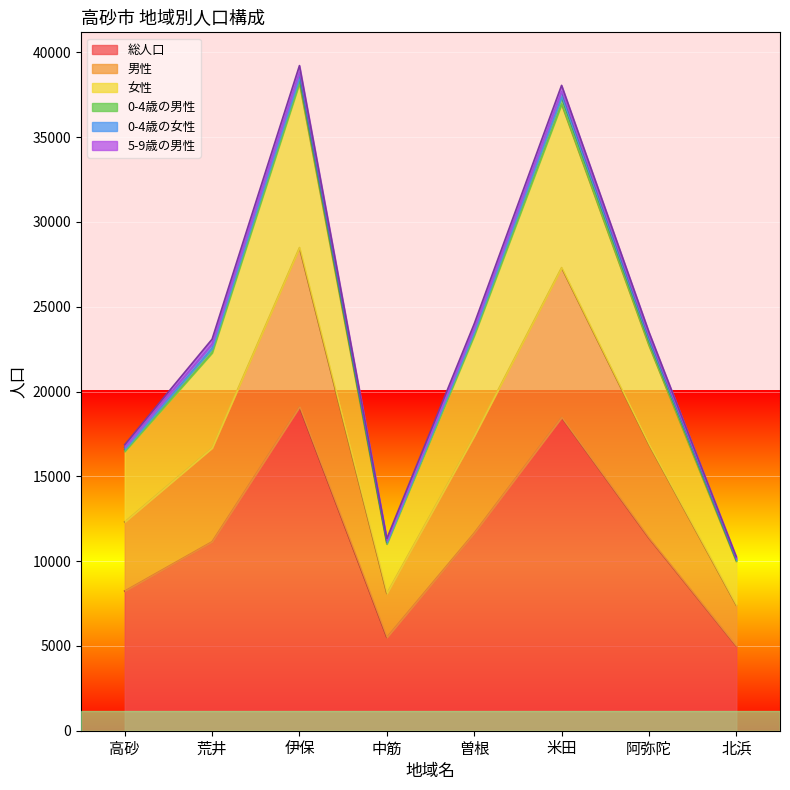

Between 高砂 and 伊保, which series saw the biggest shift?

女性